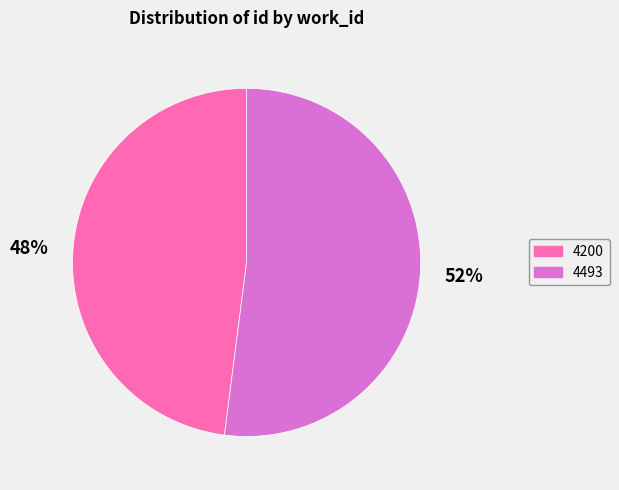

Rank the categories by value from highest to lowest.

4493, 4200